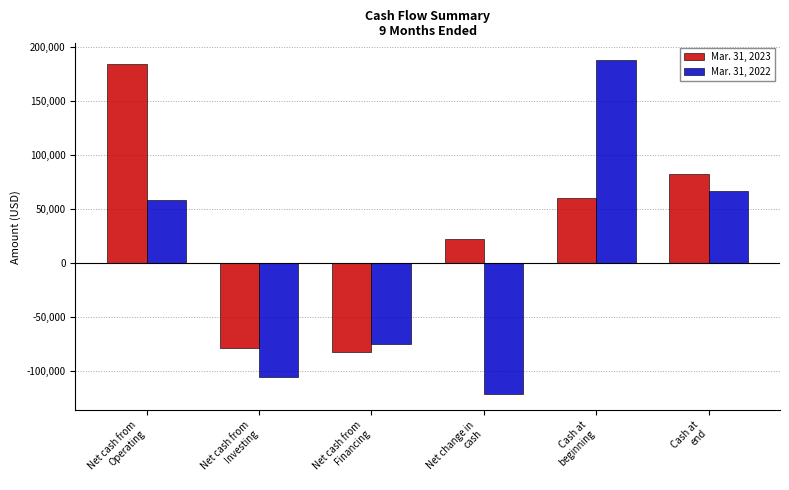

How many series are shown in this chart?

2